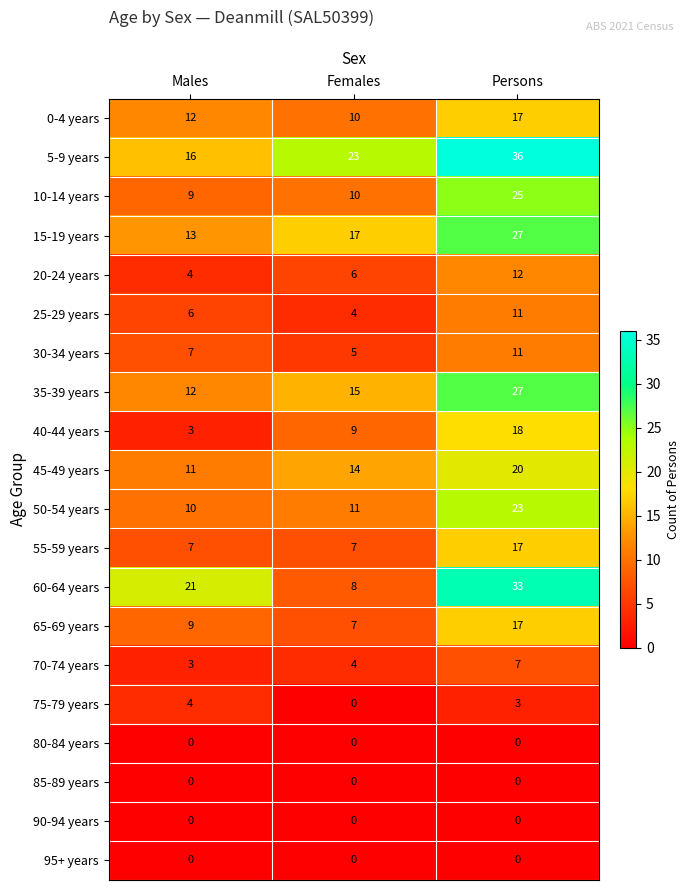

What is the average value of the 65-69 years series?

11